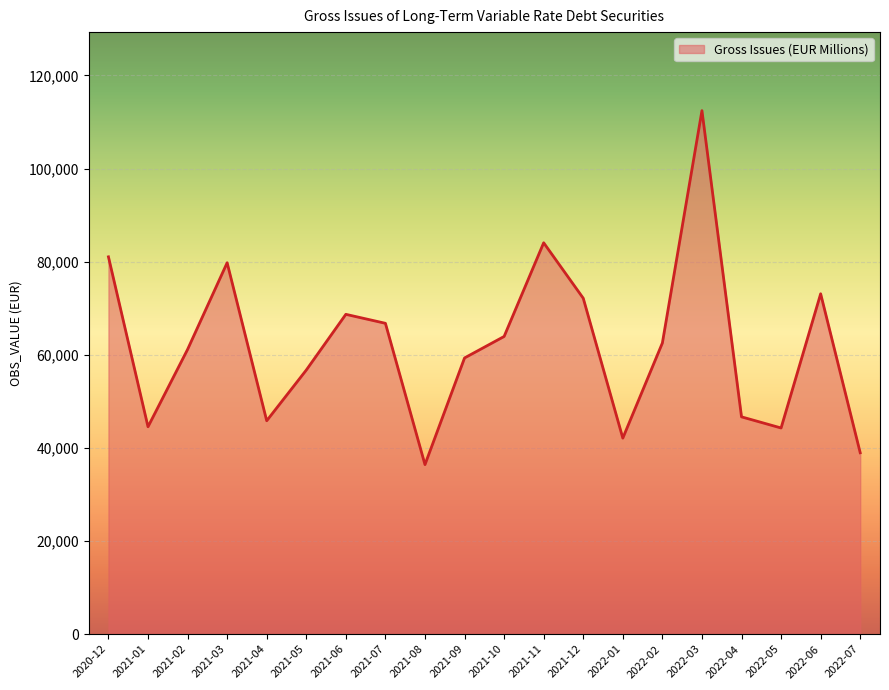

True or false: the data has more than 2 interior local peaks.

True